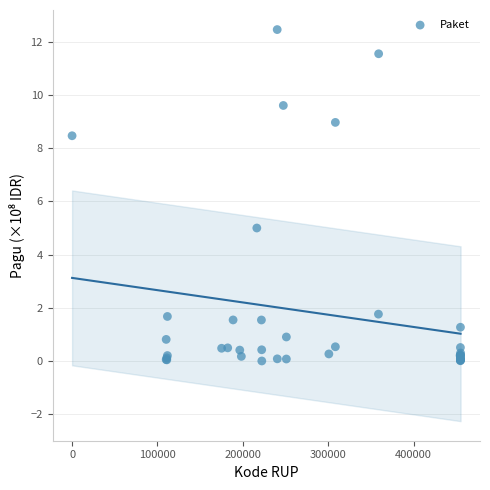

What Y value in the scatter plot is closest to 6?

5.0